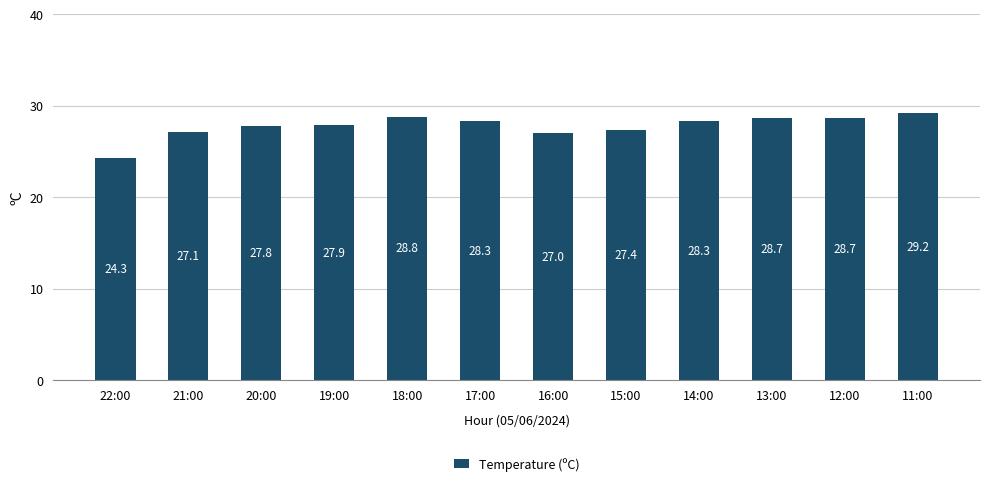

Reading left to right, transcribe all the data shown in this chart.

24.3	27.1	27.8	27.9	28.8	28.3	27.0	27.4	28.3	28.7	28.7	29.2